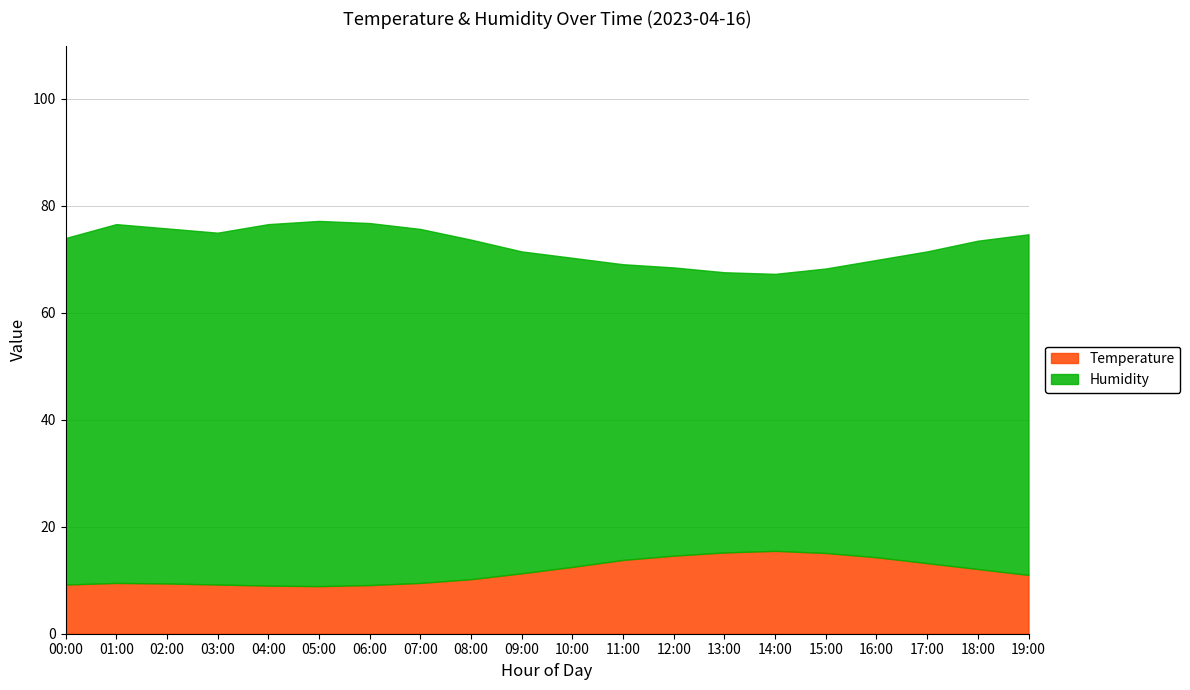

What is the label of the 19th point from the right?

01:00